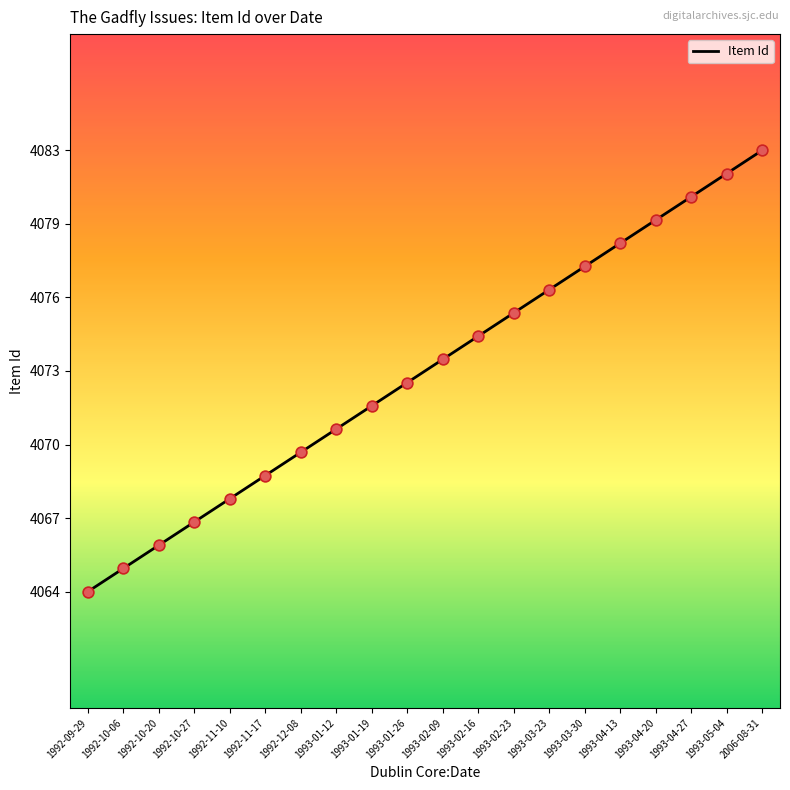

Between 1993-02-16 and 1993-01-19, which is larger?

1993-02-16